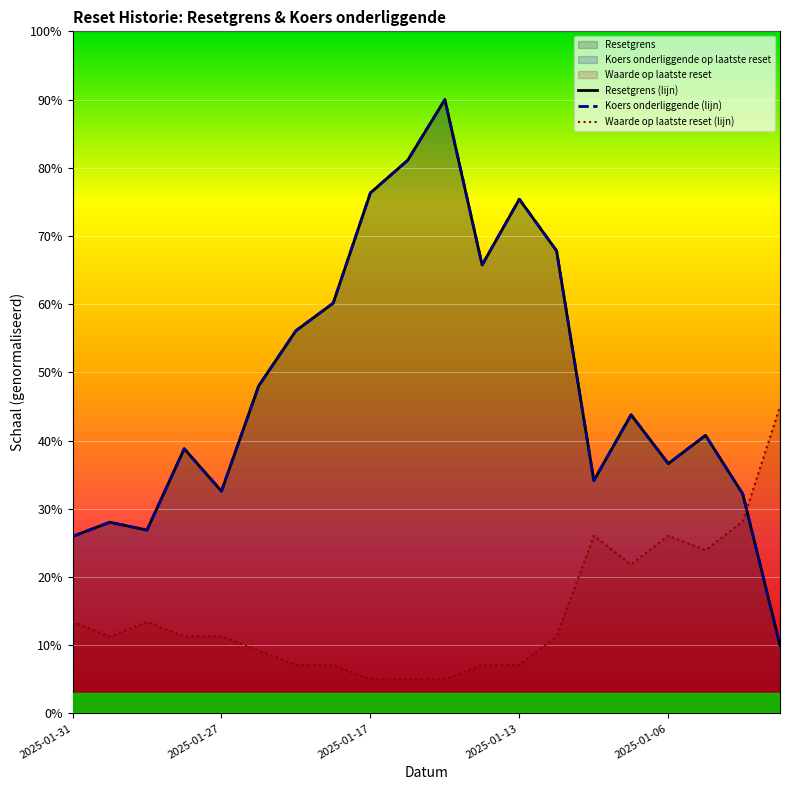

Which series has the widest spread of values?

Resetgrens (lijn)